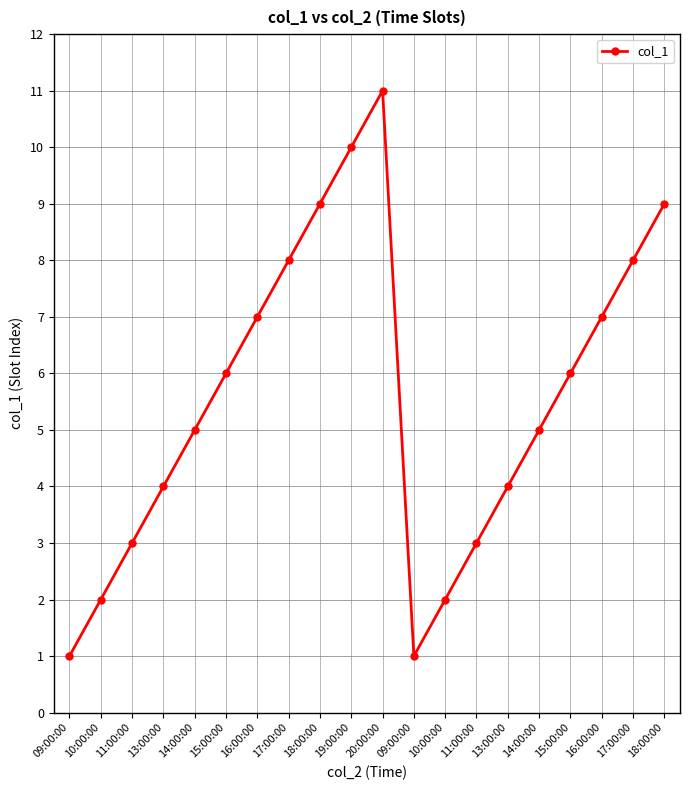

True or false: there are more than 1 points higher than both neighbors.

False